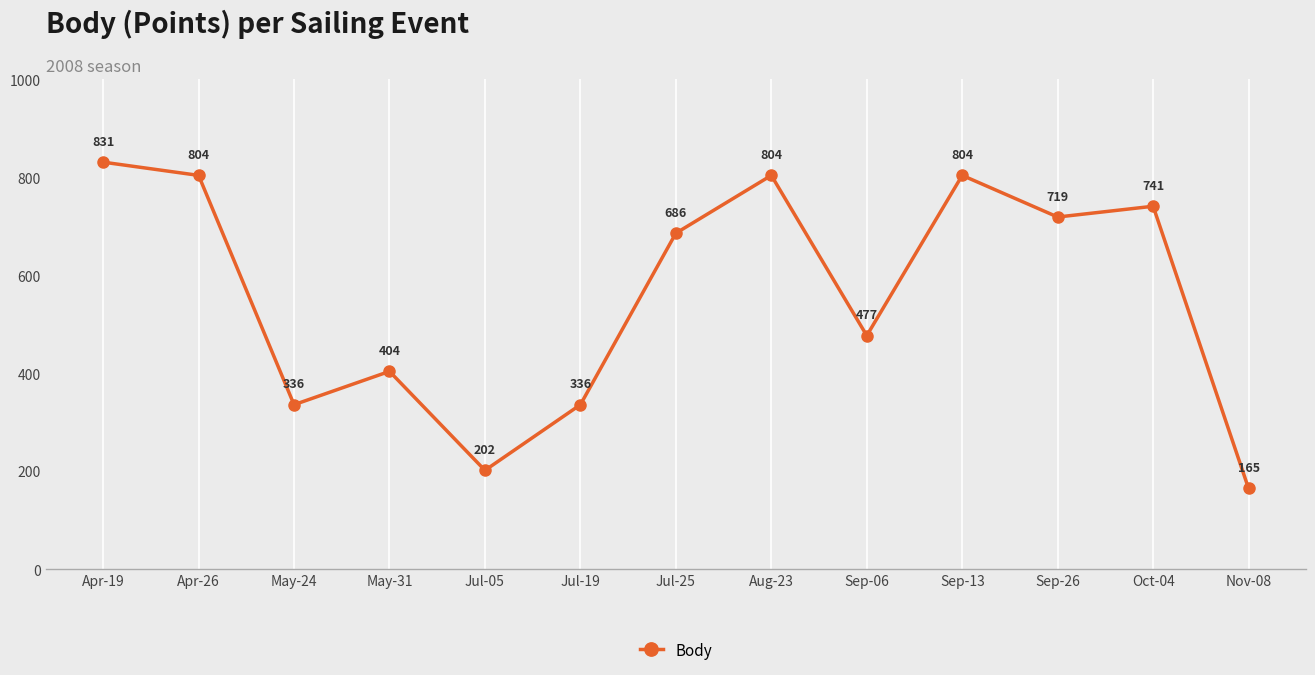

Is this an area chart (filled region under the line)?

No